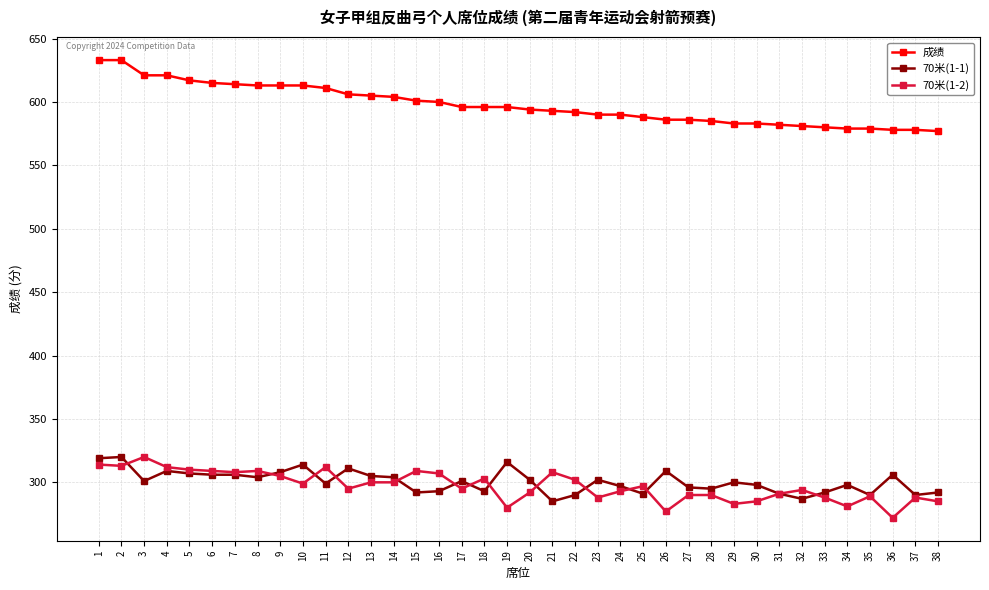

True or false: 成绩 and 70米(1-1) intersect in this chart.

False